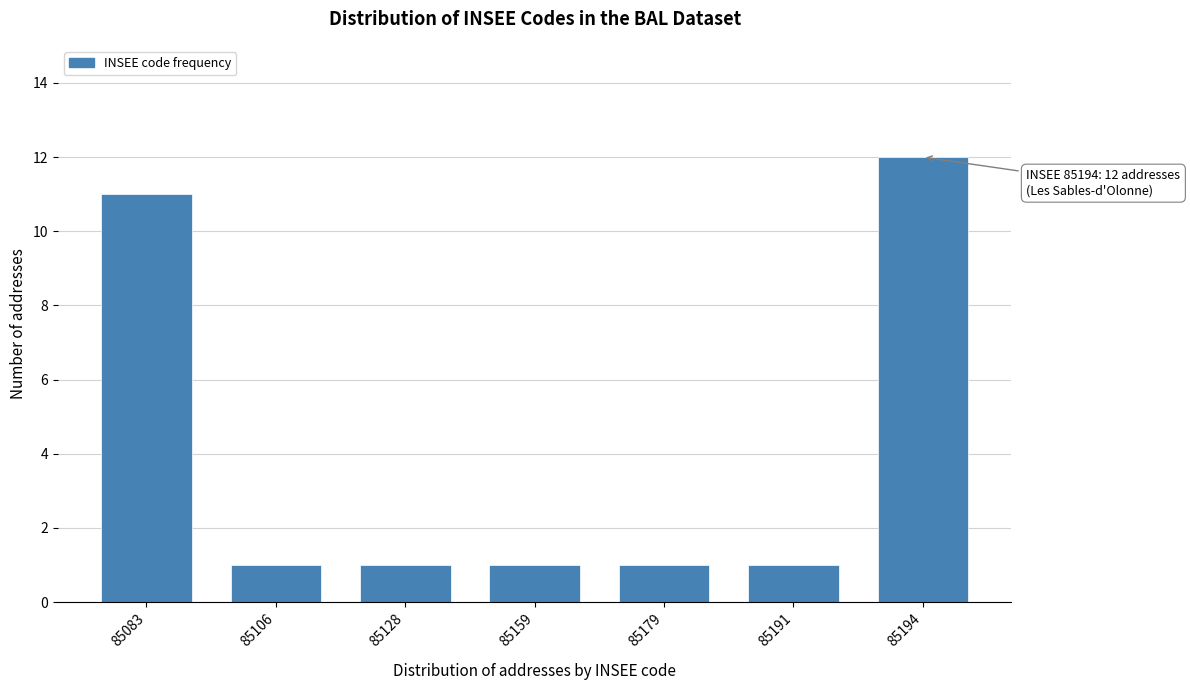

Reading left to right, transcribe all the data shown in this chart.

85083=11	85106=1	85128=1	85159=1	85179=1	85191=1	85194=12